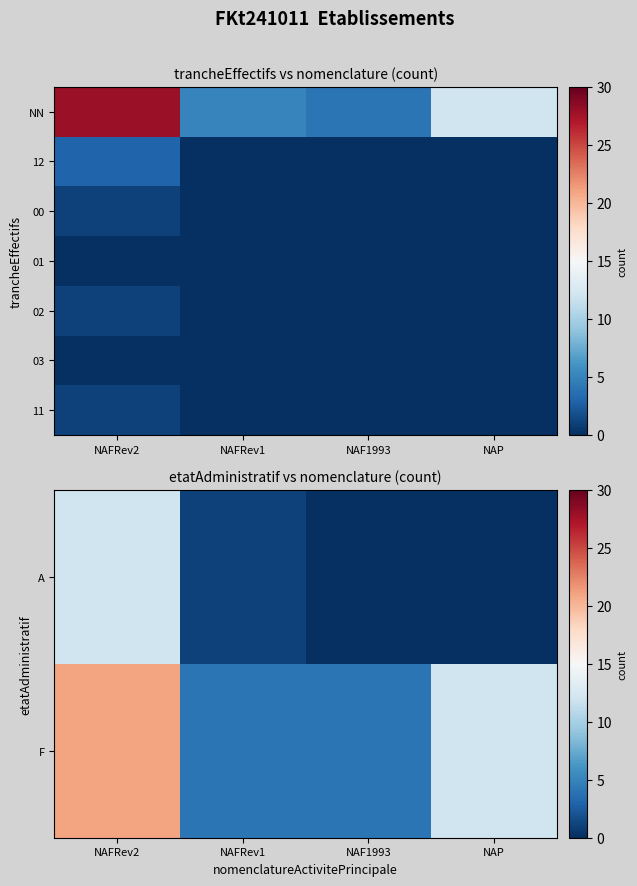

Rank the series at NAP from lowest to highest value.

A, 00, 01, 02, 03, 11, F